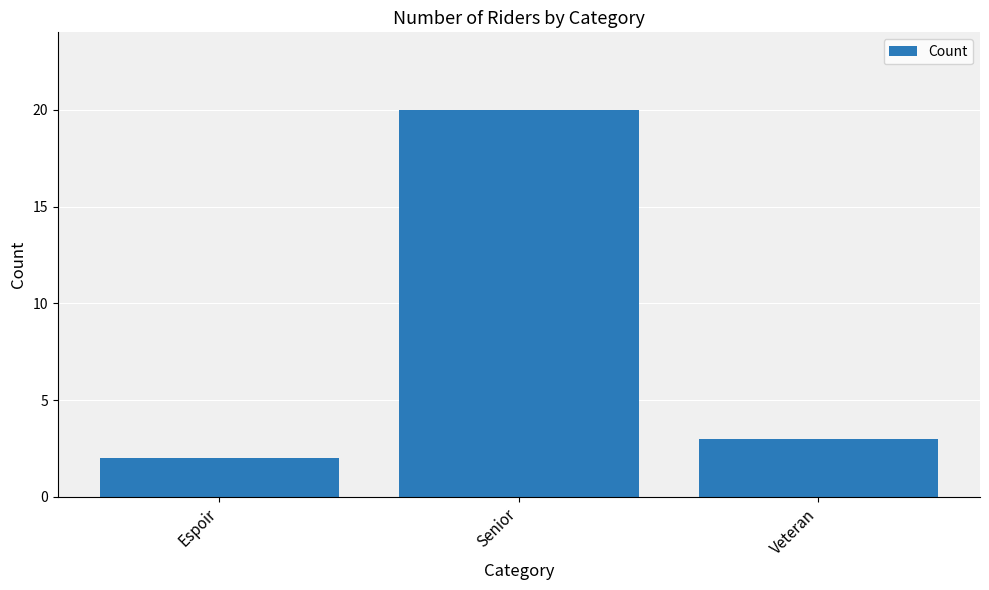

What is the difference between the values at Senior and Veteran?

17